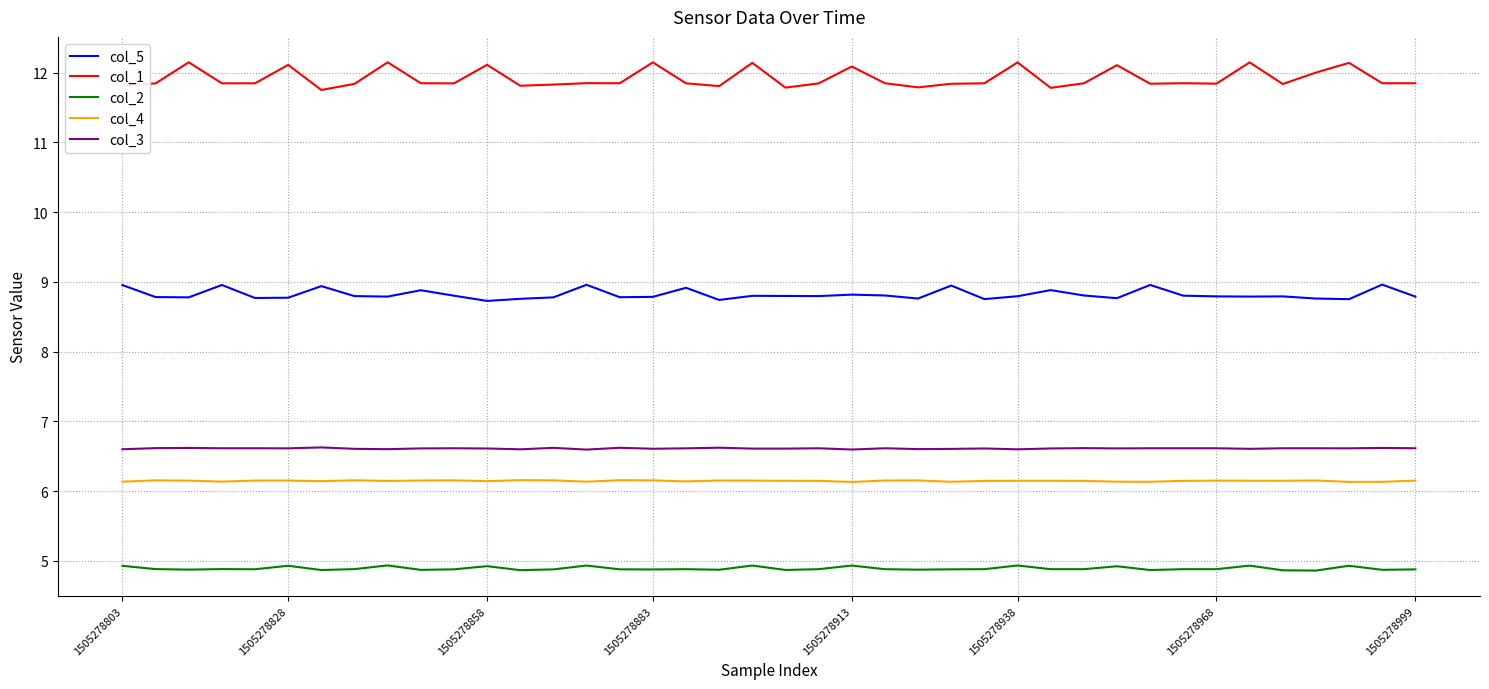

What is the highest value of the col_1 series?

12.1